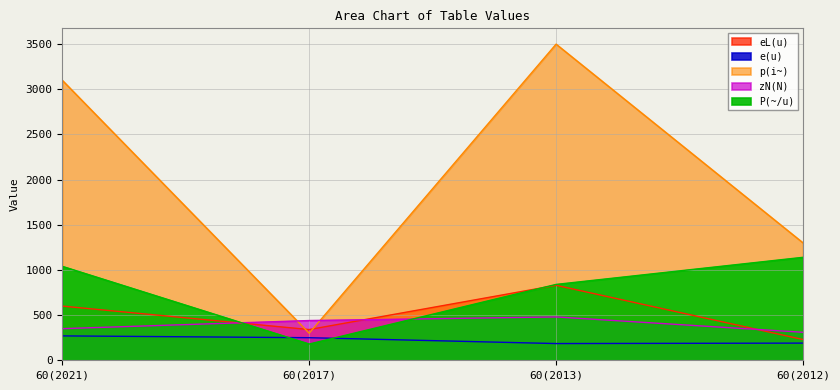

True or false: p(i~) has more than 1 points higher than both neighbors.

False